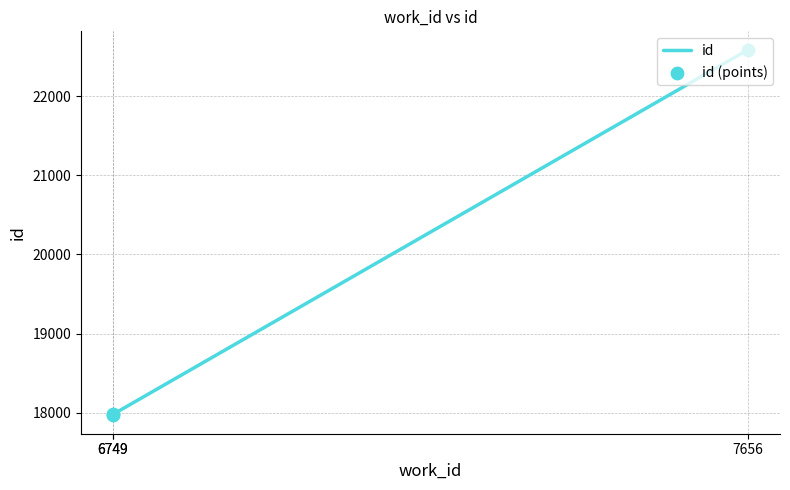

Is the value of id at 6749 greater than the value of id (points) at 6749?

No